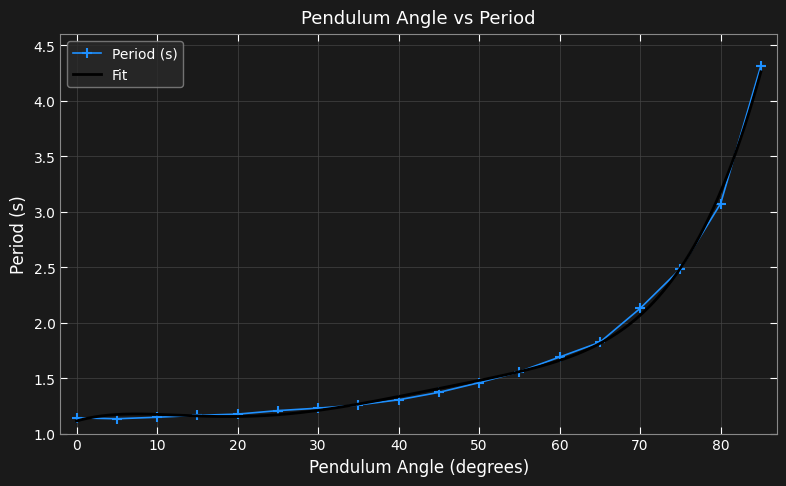

At which category does the chart reach its peak across all series?

85